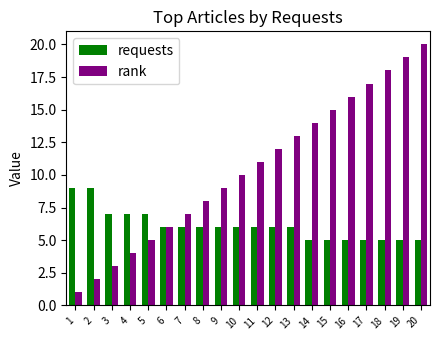

Is the value of requests at 1 greater than the value of rank at 12?

No